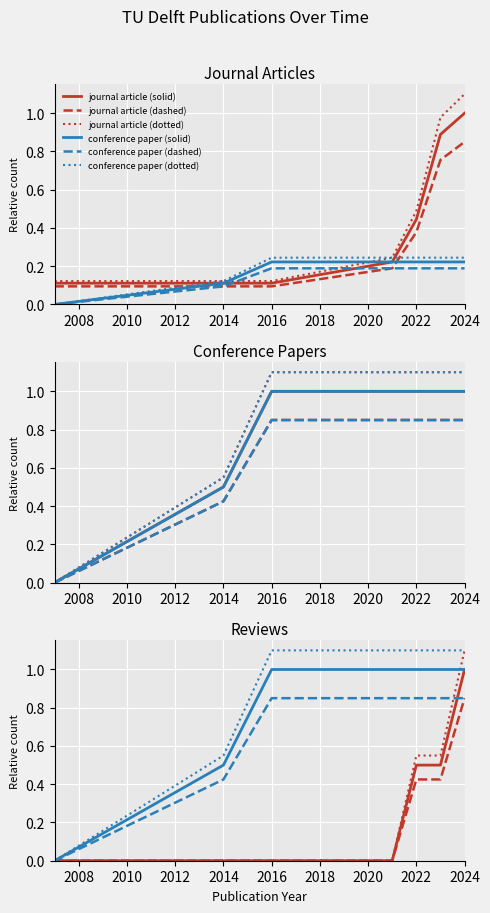

True or false: conference paper (dotted) has more than 1 points higher than both neighbors.

False